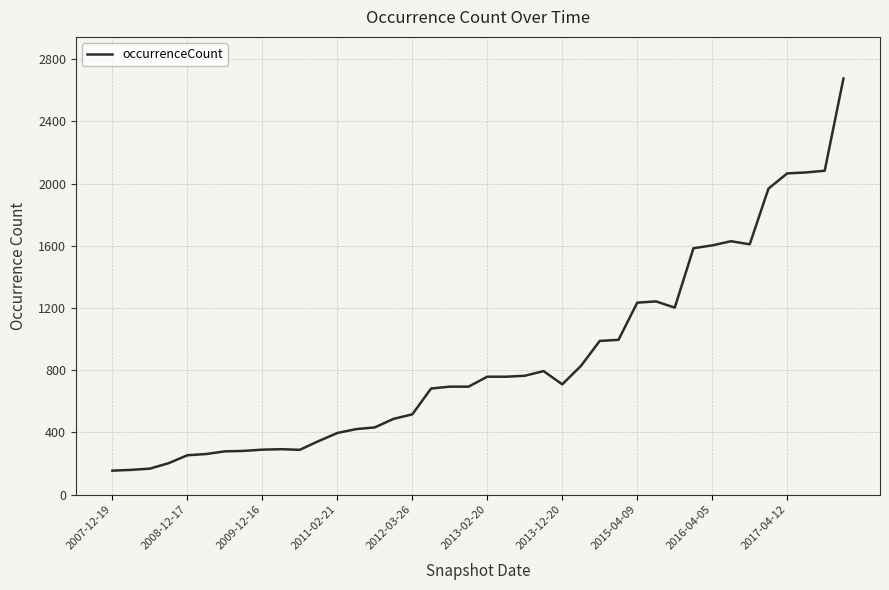

What is the smallest value displayed?

154